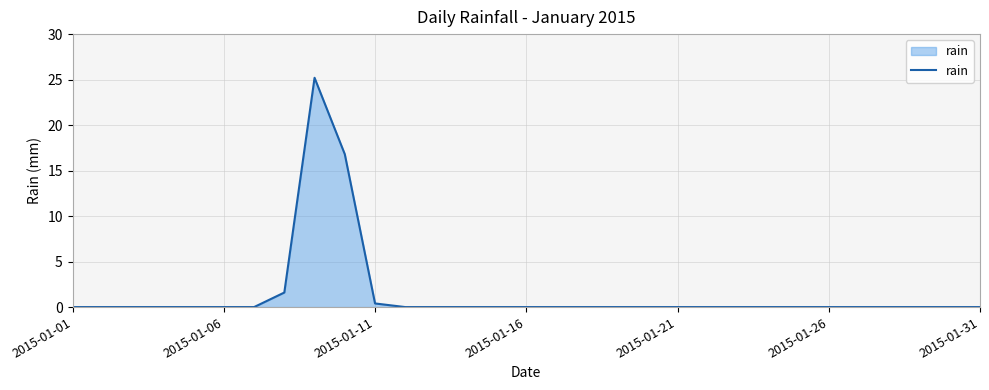

What is the greatest value displayed?

25.2